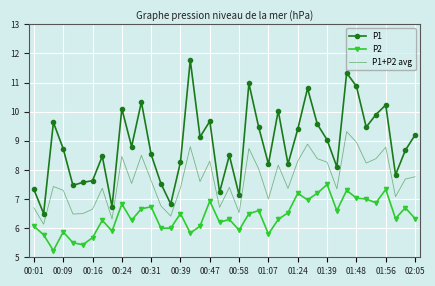

Which series has the widest spread of values?

P1